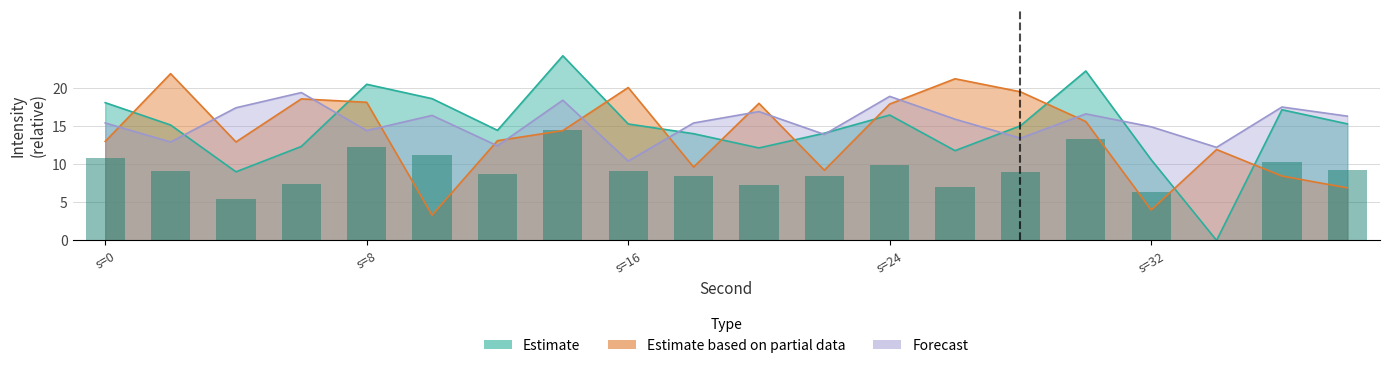

Reading left to right, extract all data points from this chart.

Estimate: 18.1	15.2	9.0	12.3	20.5	18.6	14.5	24.3	15.3	14.0	12.2	14.1	16.5	11.8	15.1	22.3	10.6	0.0	17.2	15.3
Estimate based on partial data: 13.0	21.9	12.9	18.6	18.2	3.3	13.1	14.4	20.1	9.6	18.0	9.2	17.9	21.2	19.5	15.6	4.0	11.9	8.5	6.9
Forecast: 15.4	12.9	17.4	19.4	14.4	16.4	12.4	18.4	10.4	15.4	16.9	13.9	18.9	15.9	13.4	16.6	14.9	12.2	17.5	16.3